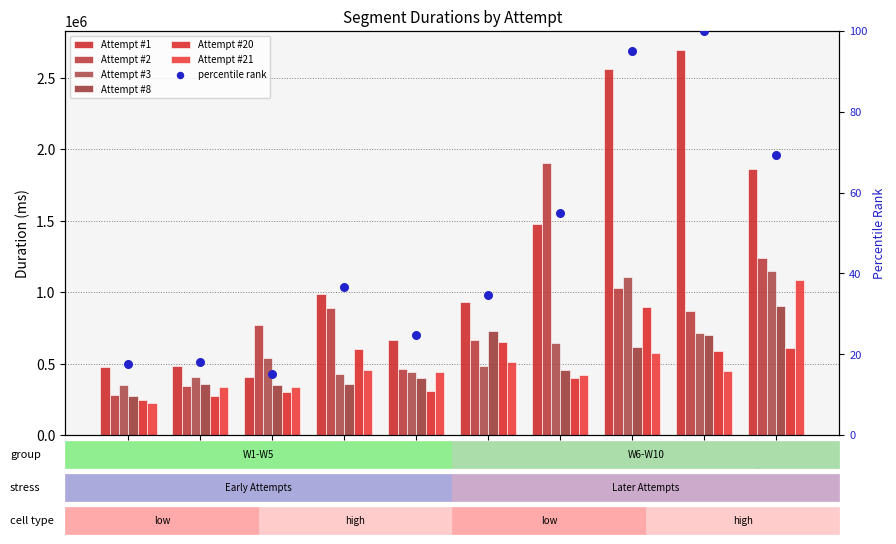

What is the total value across all series at W9?

6008547